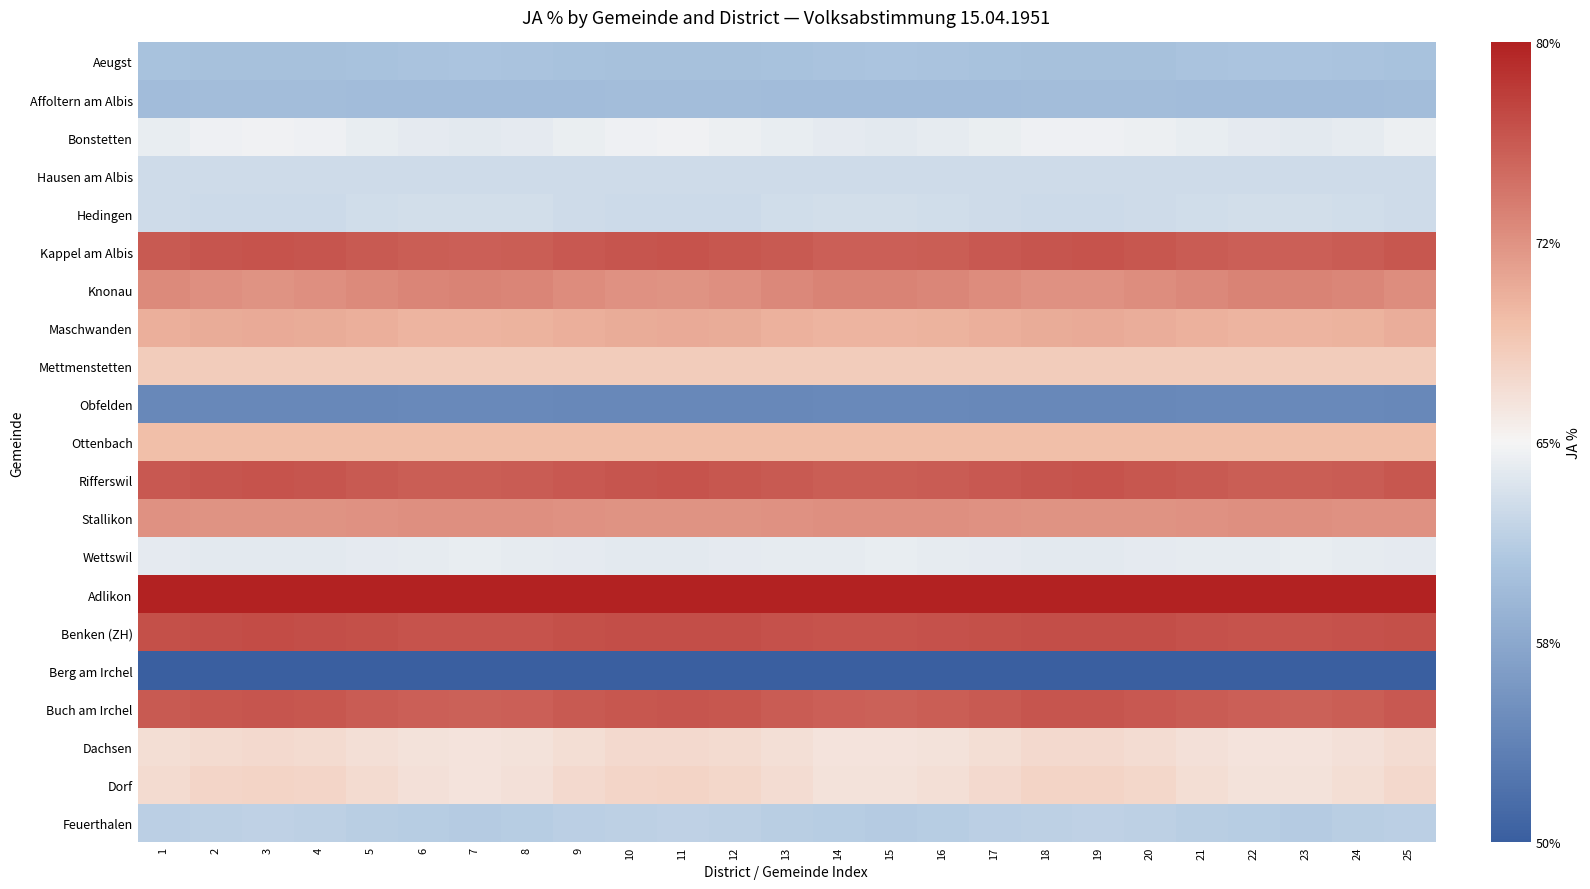

Which label corresponds to the largest value in the chart?

3